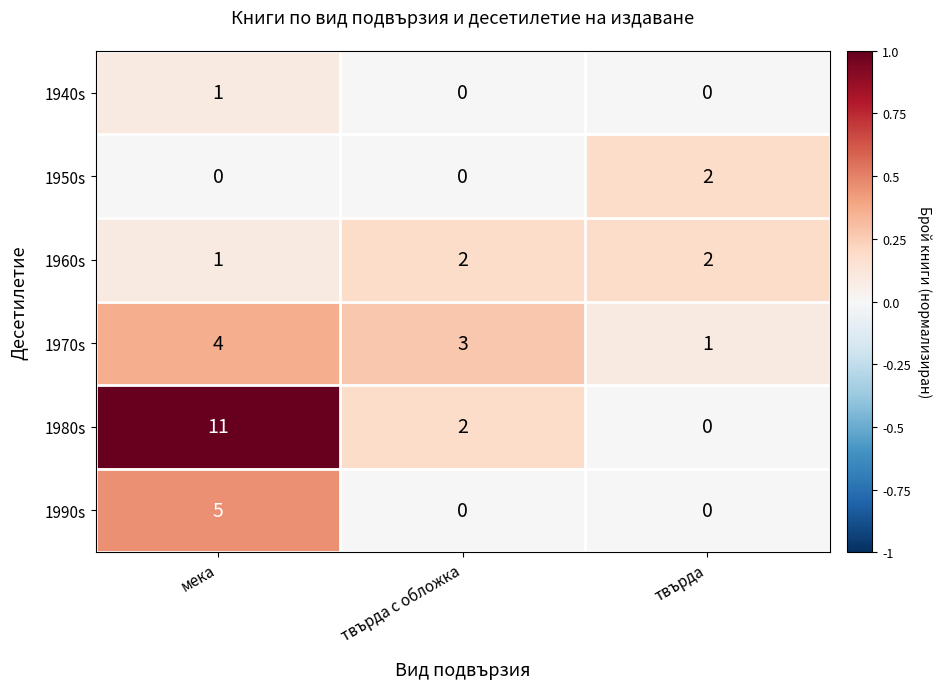

Which series changed the most between мека and твърда?

1980s